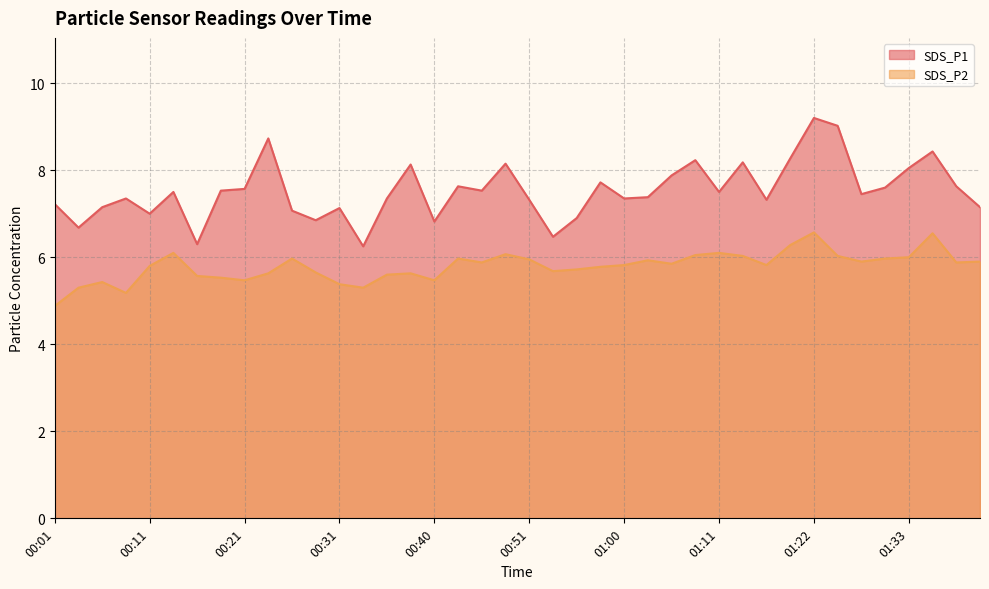

What value does the SDS_P2 series have at 01:05?

5.8